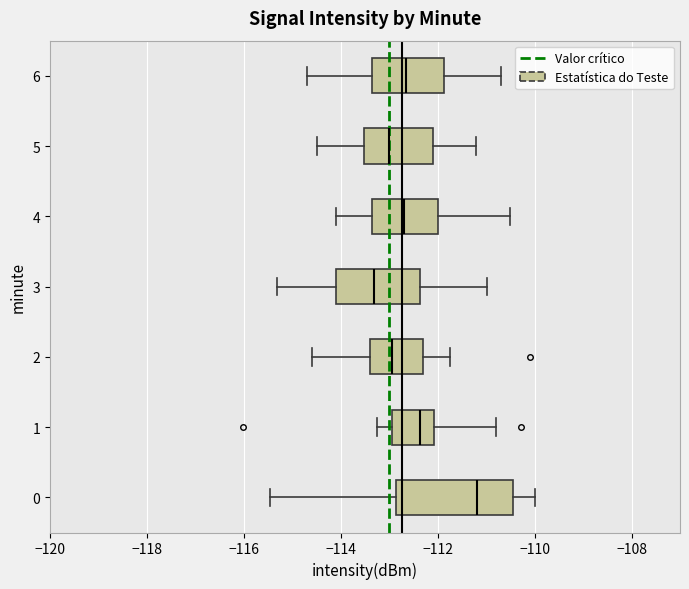

Which box has the furthest to the right median line?

0